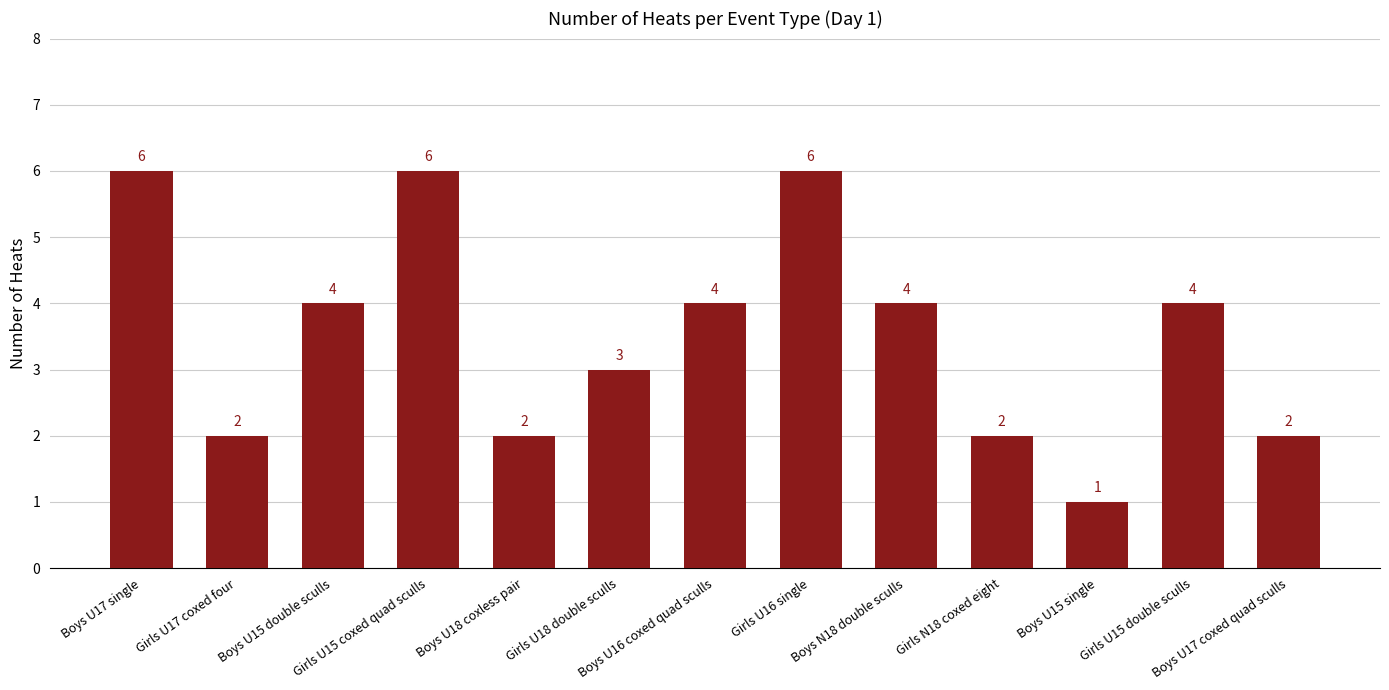

Where is the data nearest to the value 3?

Girls U18 double sculls